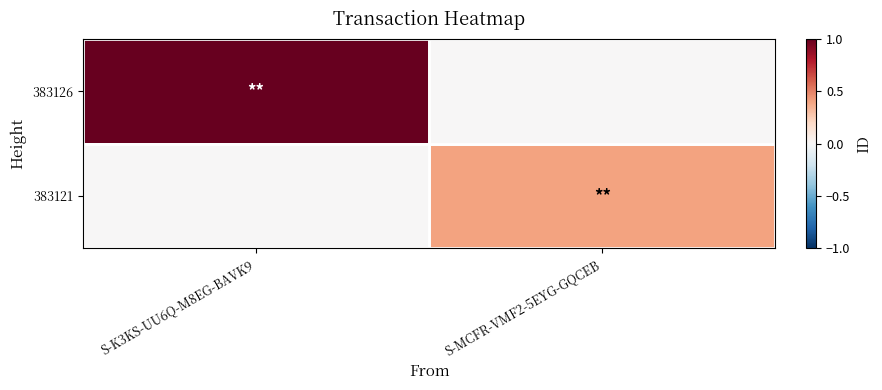

At which category does the chart reach its minimum across all series?

S-MCFR-VMF2-5EYG-GQCEB